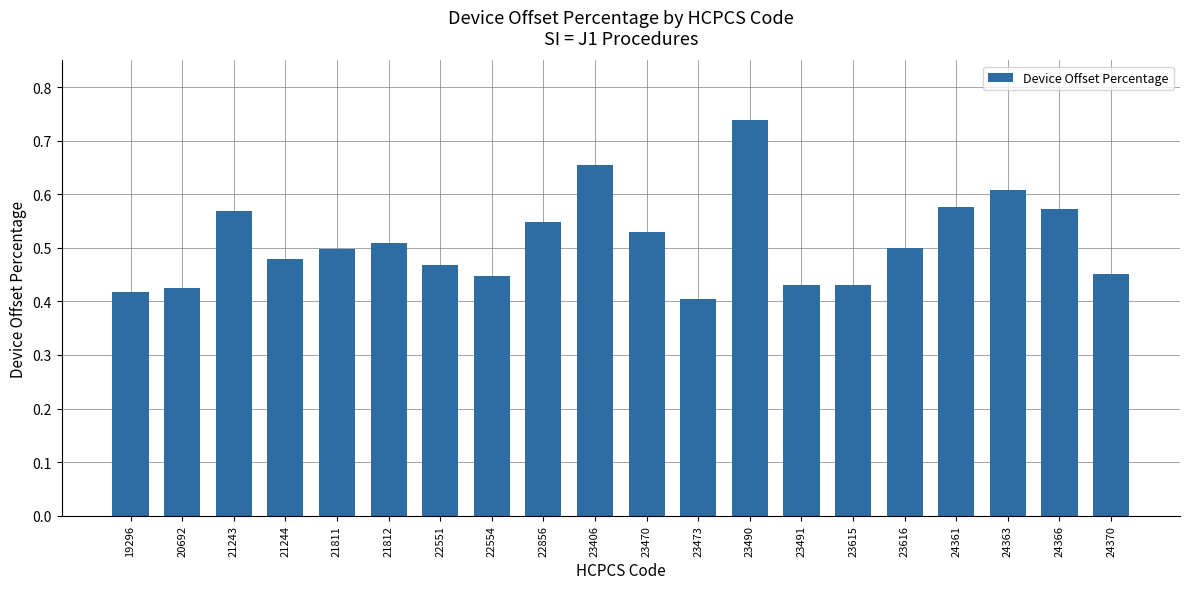

Does the chart contain stacked bars?

No